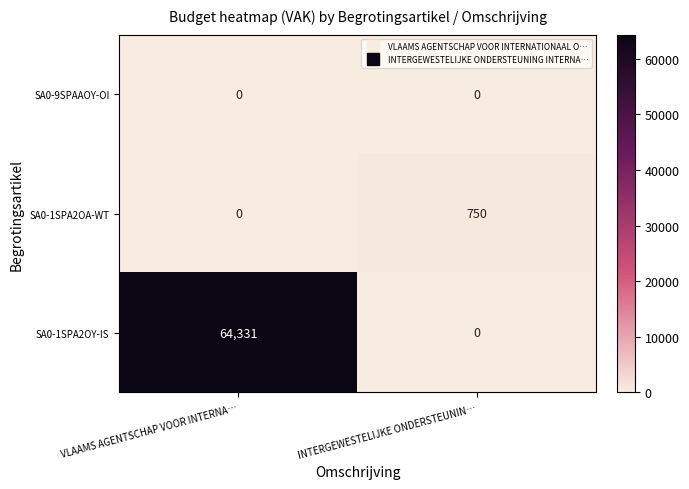

What is the total value across all series at VLAAMS AGENTSCHAP VOOR INTERNA…?

64331